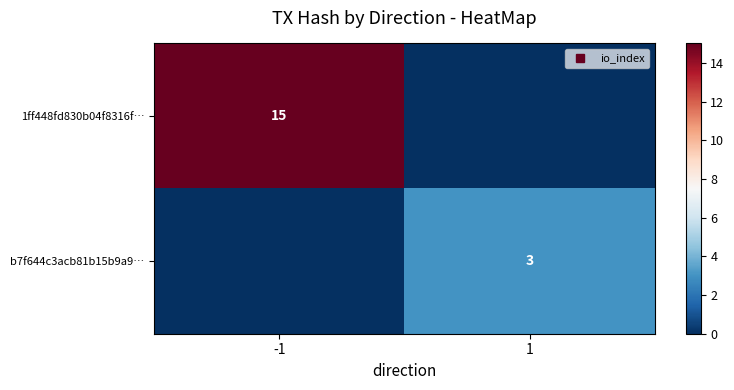

What is the difference between the 1ff448fd830b04f8316f… values at -1 and 1?

15